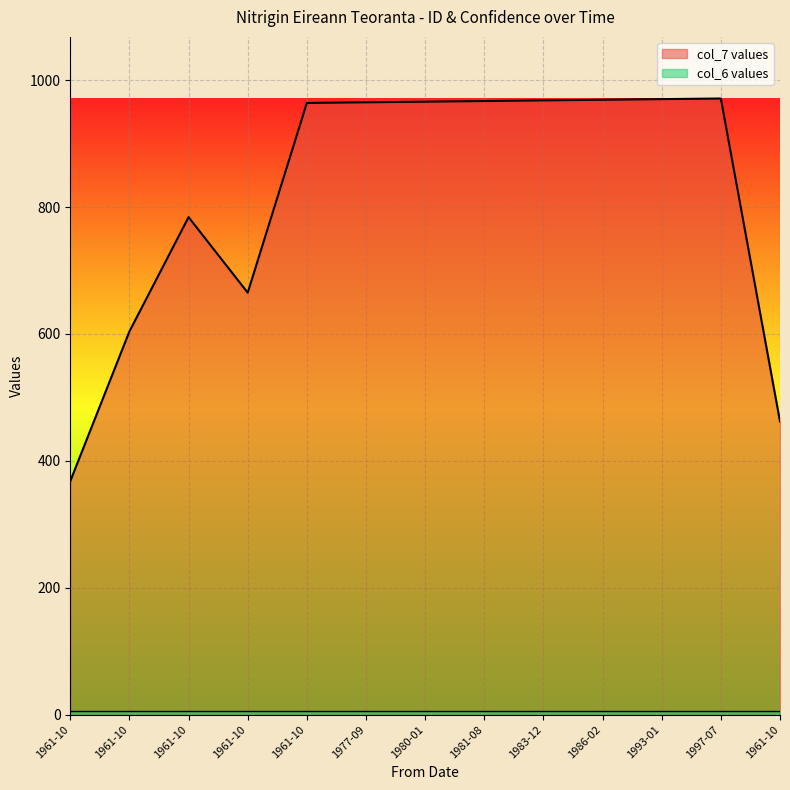

True or false: the data has more than 2 interior local peaks.

False